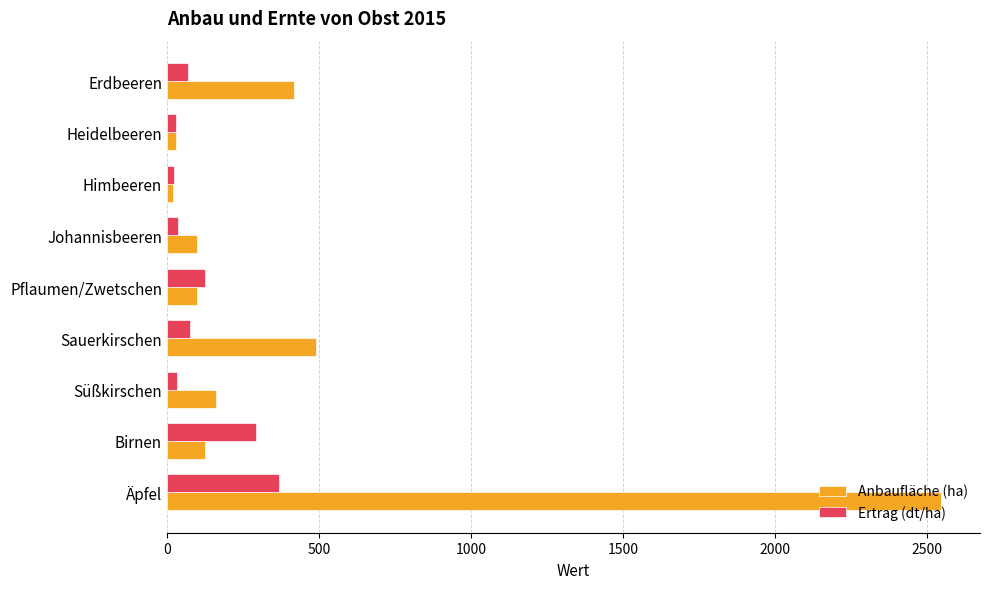

How many data points does each series have?

9